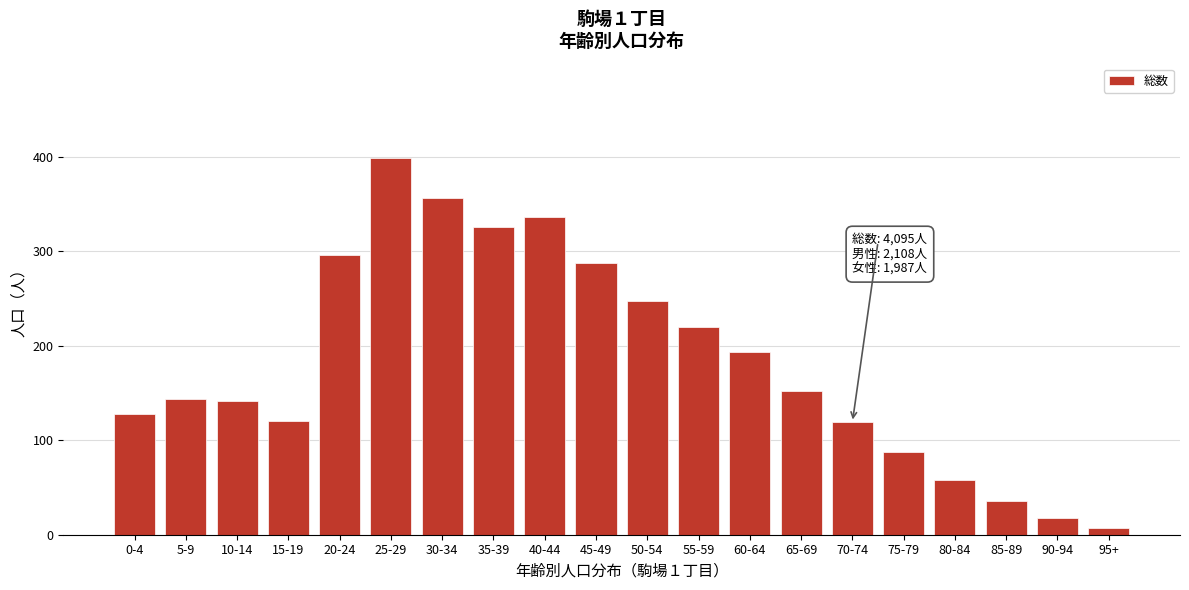

What is the difference between the second highest and minimum values?

350